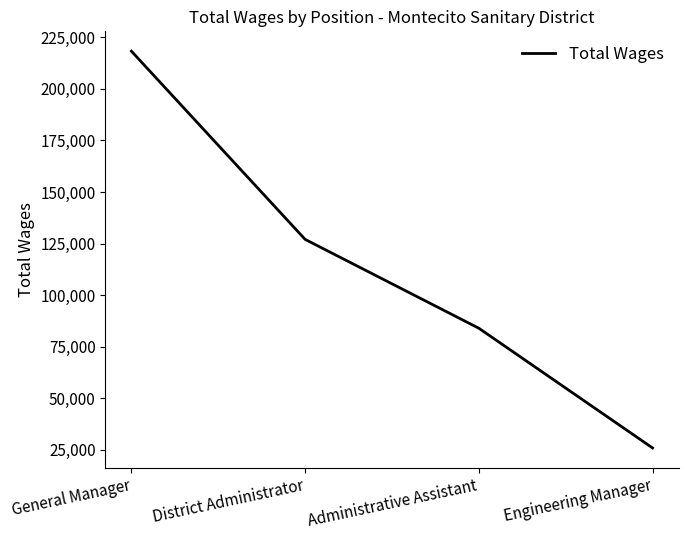

The value at General Manager is 218291. True or false?

True